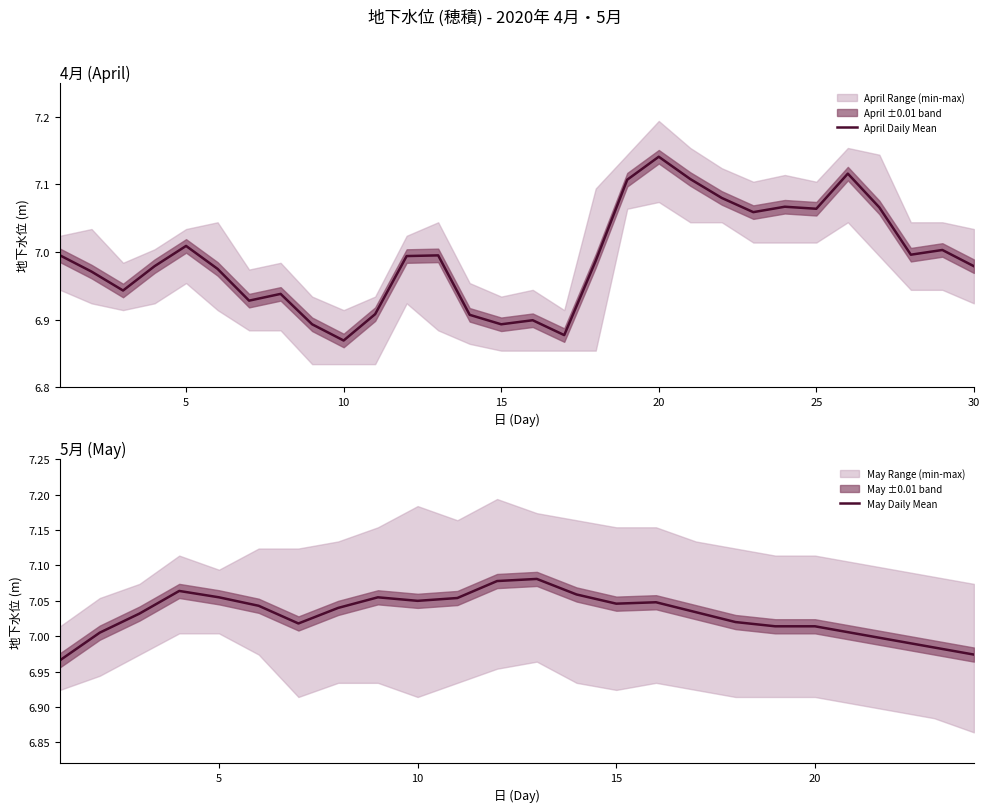

Between 5 and 19, which is larger?

19